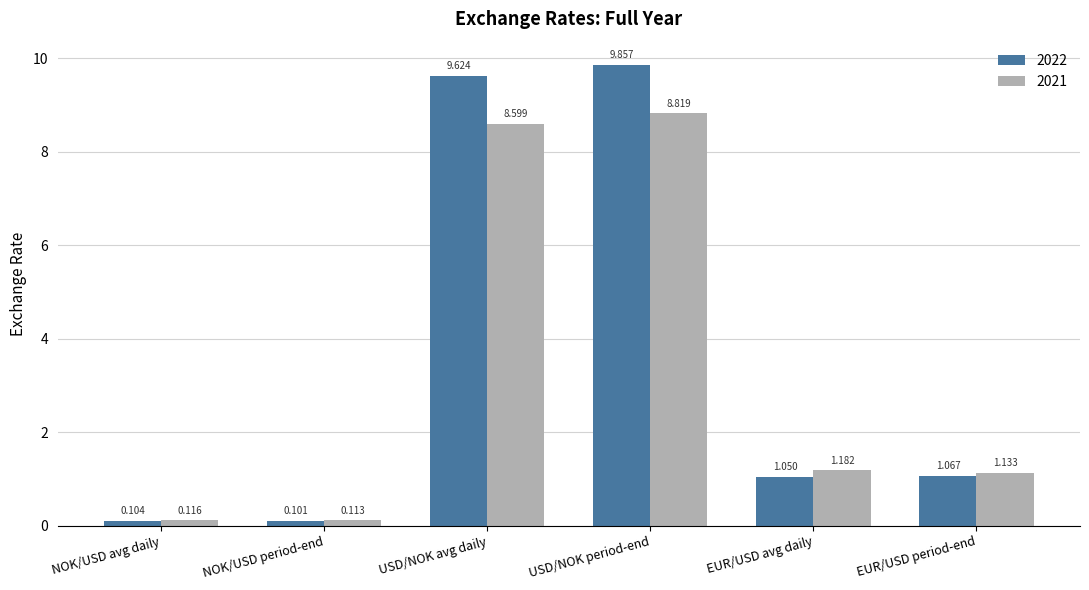

What are all the series names shown in the legend?

2022, 2021